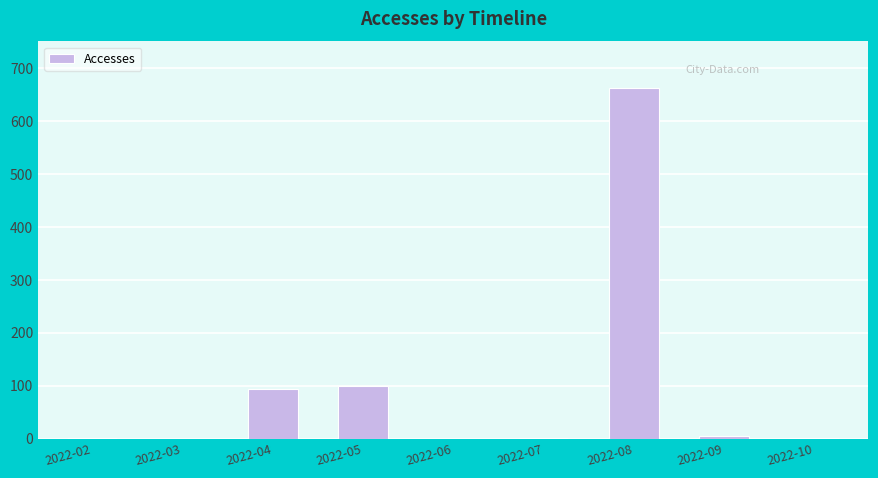

At which category does the chart reach its peak across all series?

2022-08